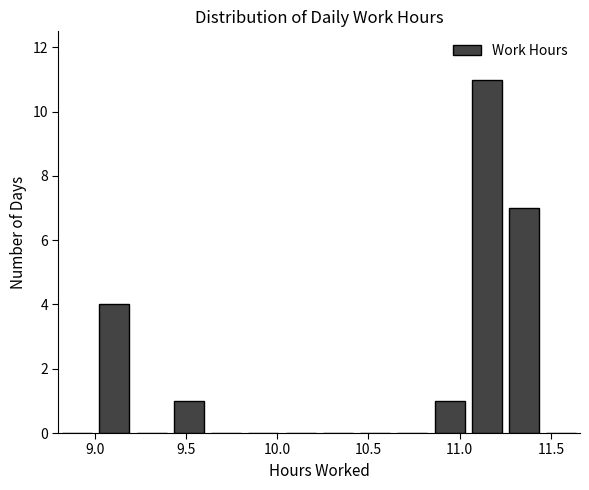

Reading left to right, transcribe this chart: for each bar, give the range it covers on the x-axis and its height. Neither the bar edges nor the heights are printed on the chart, so give them approximately, as read against the axes.

8.80 to 9.00: 0
9.00 to 9.20: 4
9.20 to 9.40: 0
9.40 to 9.60: 1
9.60 to 9.80: 0
9.80 to 10.05: 0
10.05 to 10.25: 0
10.25 to 10.45: 0
10.45 to 10.65: 0
10.65 to 10.85: 0
10.85 to 11.05: 1
11.05 to 11.25: 11
11.25 to 11.45: 7
11.45 to 11.65: 0